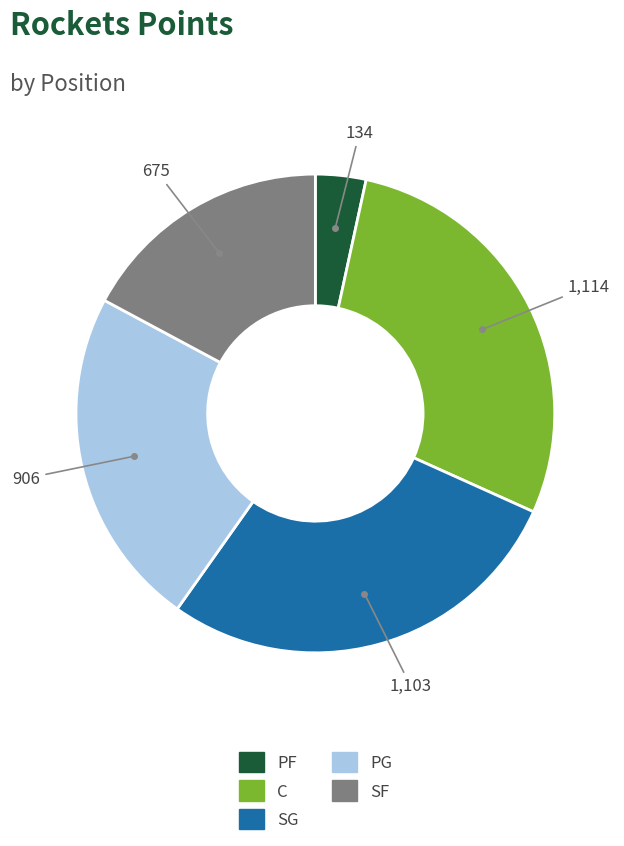

Does PF account for over 50% of the chart?

No